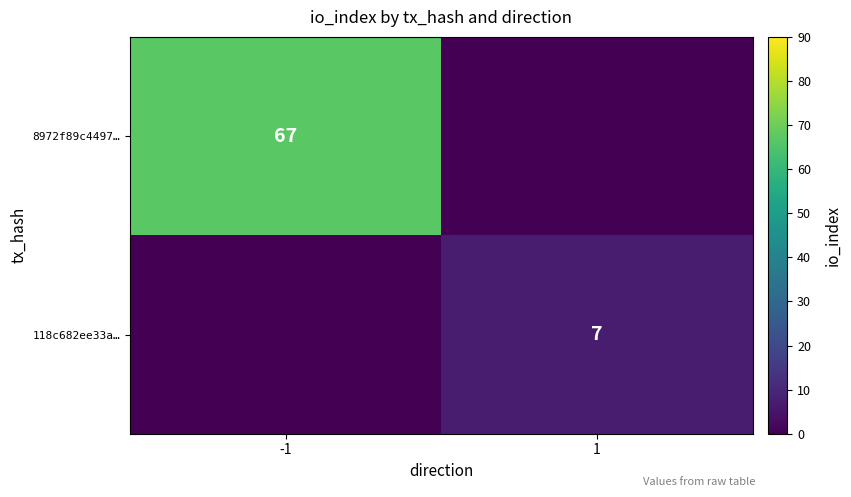

True or false: 8972f89c4497… has a value of 67 at -1.

True